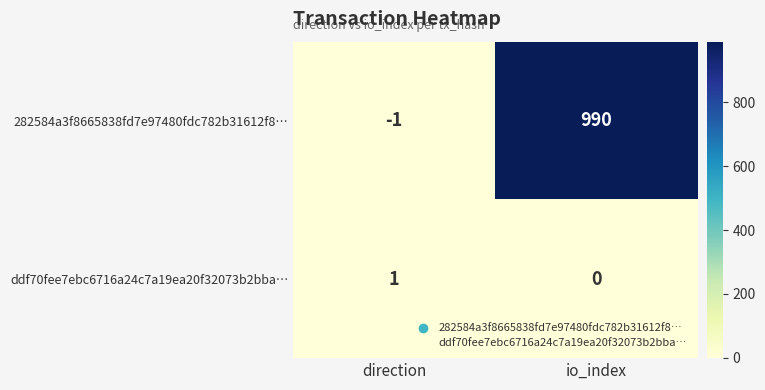

What is the difference between the highest and lowest values at io_index?

990